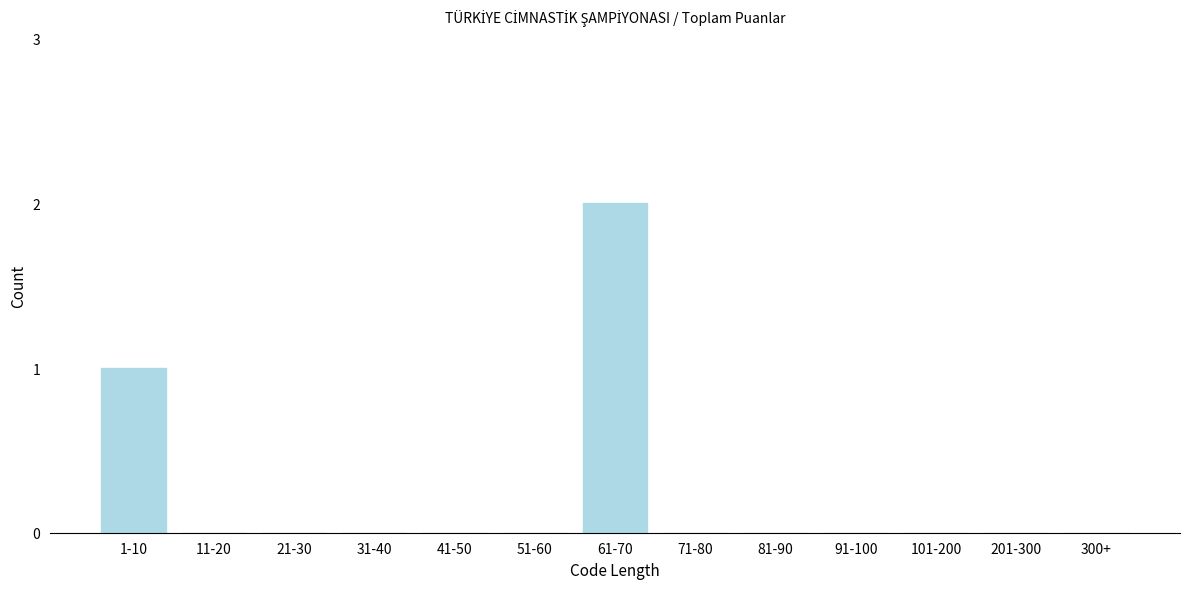

Reading left to right, extract all data points from this chart.

1-10=1	11-20=0	21-30=0	31-40=0	41-50=0	51-60=0	61-70=2	71-80=0	81-90=0	91-100=0	101-200=0	201-300=0	300+=0